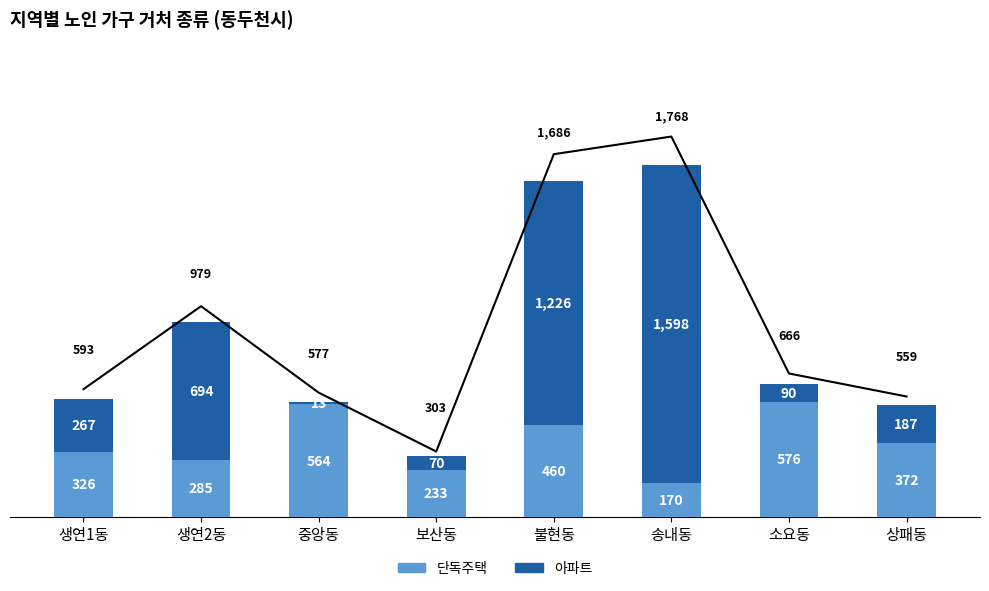

Does the chart contain any negative values?

No